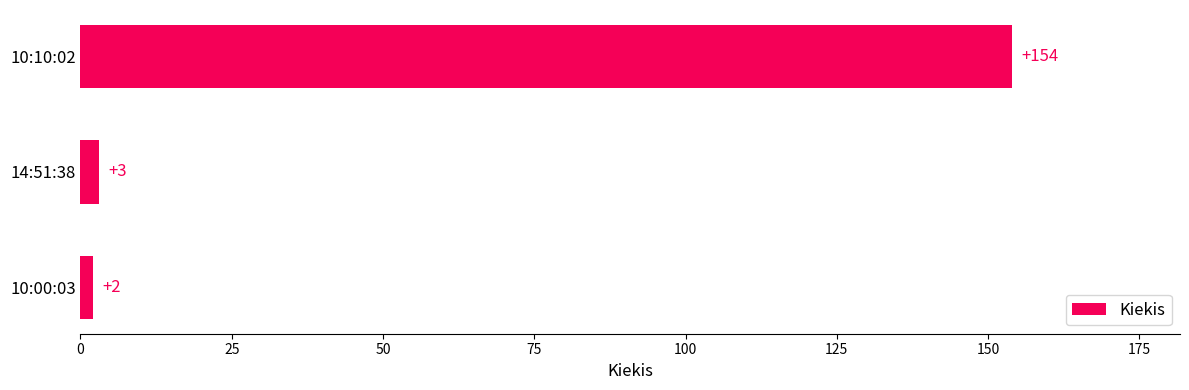

Which category has the highest value across all series?

10:10:02